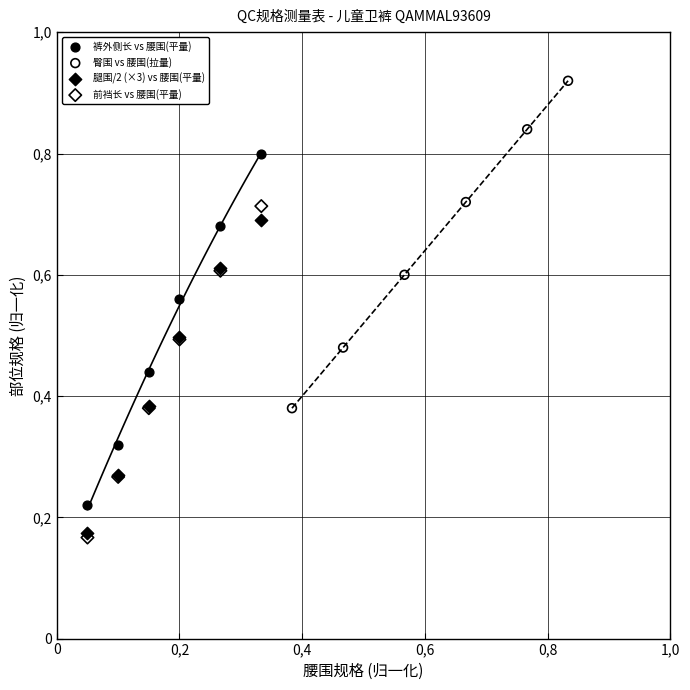

What are all the series names shown in the legend?

裤外侧长 vs 腰围(平量), 臀围 vs 腰围(拉量), 腿围/2 (×3) vs 腰围(平量), 前裆长 vs 腰围(平量)